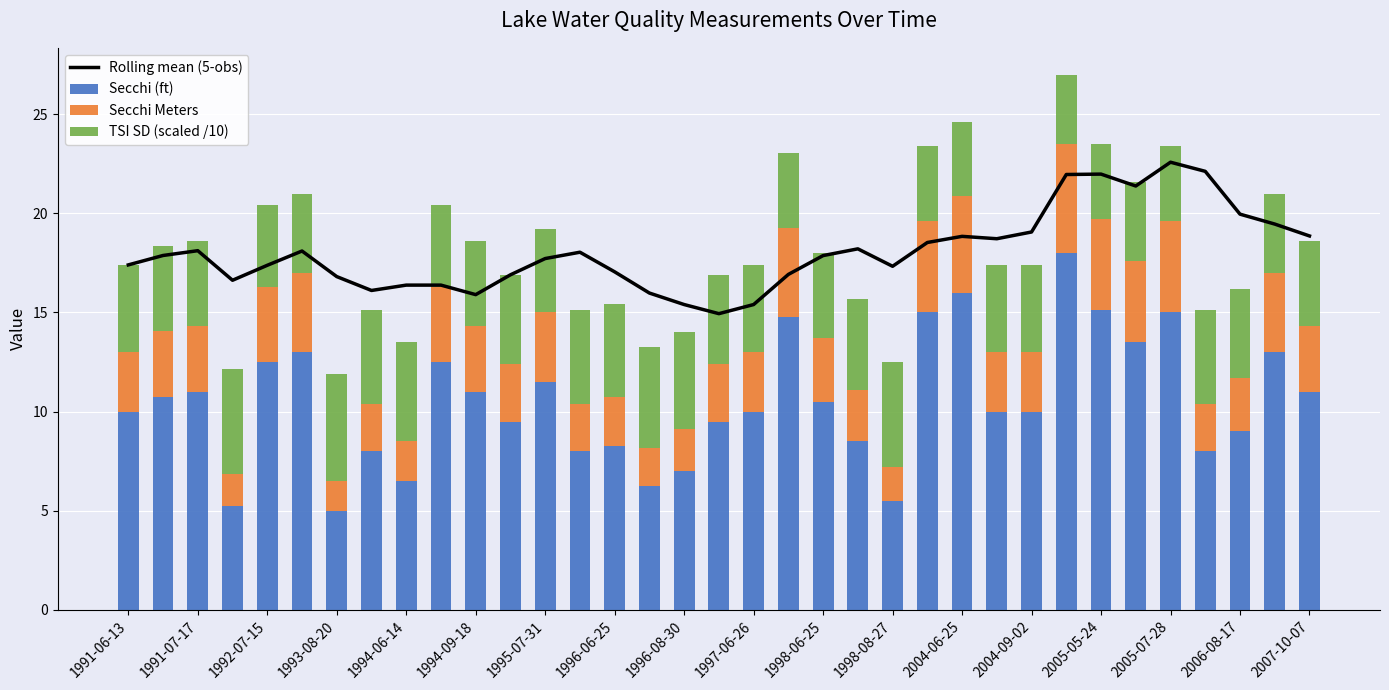

What is the average value of the Secchi (ft) series?

10.5